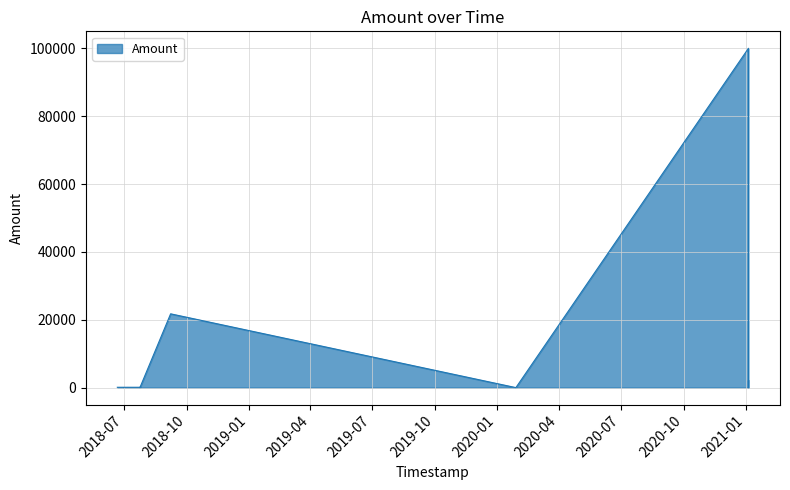

What is the difference between the maximum and minimum values?

100000.0